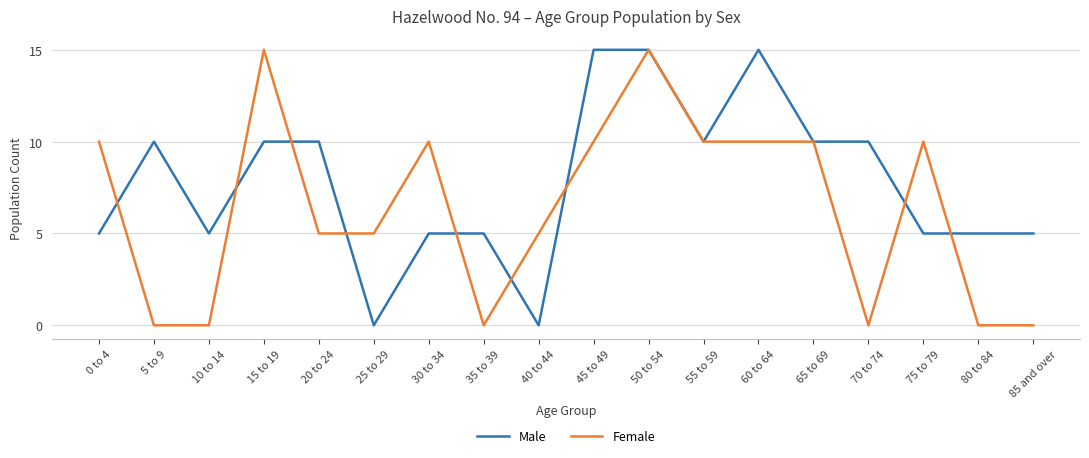

At which category is the sum across all series the highest?

50 to 54